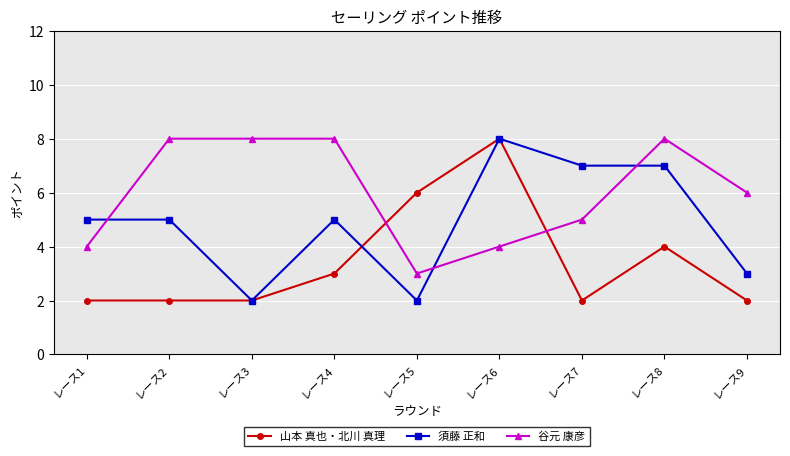

What is the value of the 須藤 正和 point at the 5th from the left?

2